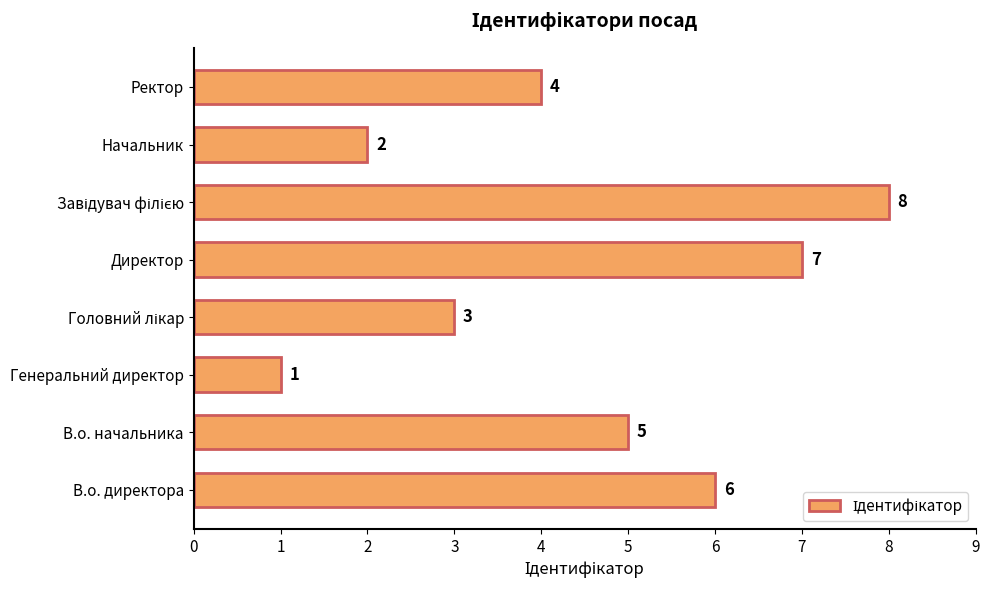

What is the difference between the maximum and second lowest values?

6